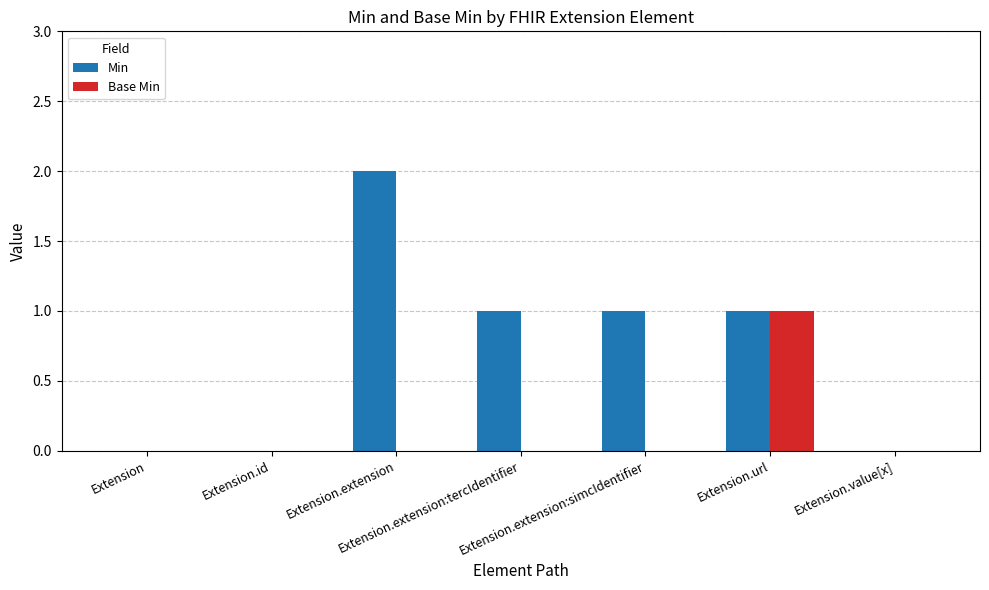

Which series has the largest range (max minus min)?

Min